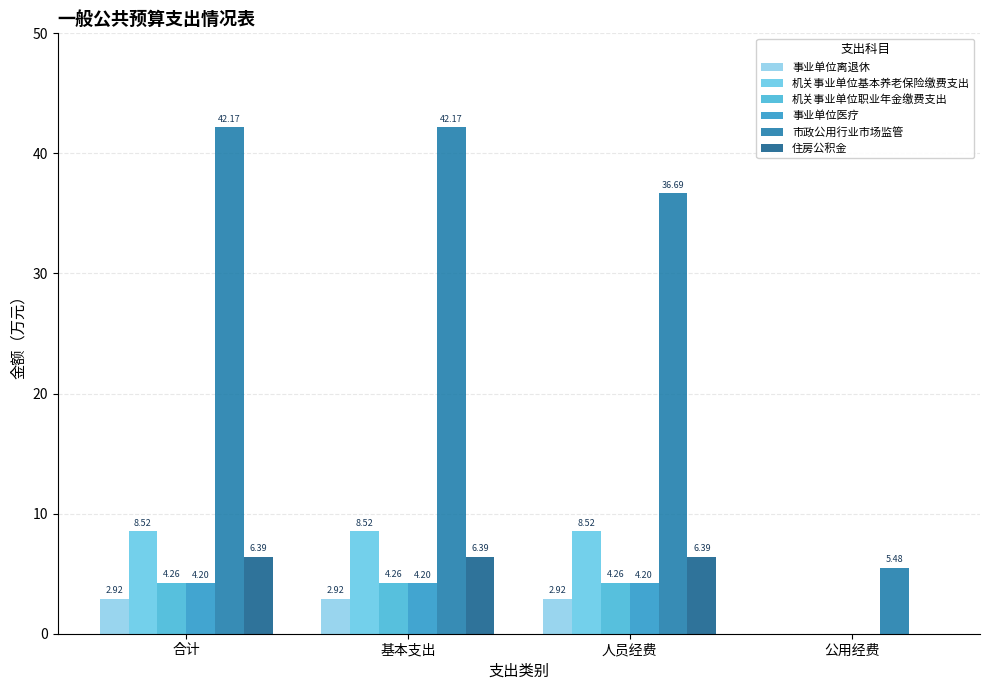

True or false: 市政公用行业市场监管 has a value of 27.7 at 合计.

False